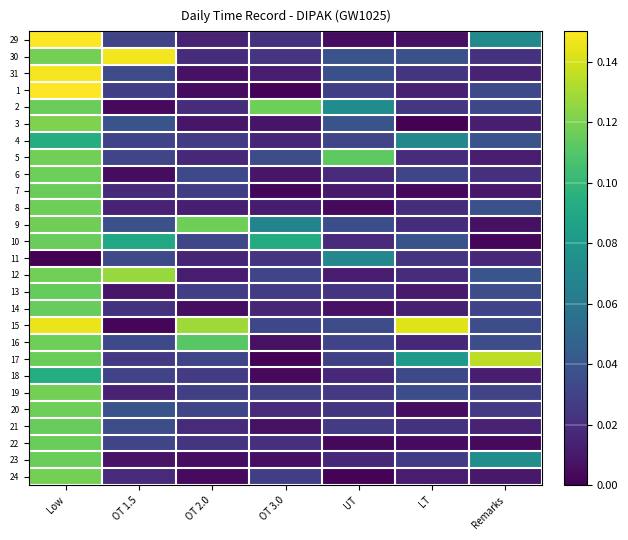

Reading left to right, extract all data points from this chart.

29: Low=0.1	OT 1.5=0.0	OT 2.0=0.0	OT 3.0=0.0	UT=0.0	LT=0.0	Remarks=0.1
30: Low=0.1	OT 1.5=0.1	OT 2.0=0.0	OT 3.0=0.0	UT=0.0	LT=0.0	Remarks=0.0
31: Low=0.1	OT 1.5=0.0	OT 2.0=0.0	OT 3.0=0.0	UT=0.0	LT=0.0	Remarks=0.0
1: Low=0.1	OT 1.5=0.0	OT 2.0=0.0	OT 3.0=0.0	UT=0.0	LT=0.0	Remarks=0.0
2: Low=0.1	OT 1.5=0.0	OT 2.0=0.0	OT 3.0=0.1	UT=0.1	LT=0.0	Remarks=0.0
3: Low=0.1	OT 1.5=0.0	OT 2.0=0.0	OT 3.0=0.0	UT=0.0	LT=0.0	Remarks=0.0
4: Low=0.1	OT 1.5=0.0	OT 2.0=0.0	OT 3.0=0.0	UT=0.0	LT=0.1	Remarks=0.0
5: Low=0.1	OT 1.5=0.0	OT 2.0=0.0	OT 3.0=0.0	UT=0.1	LT=0.0	Remarks=0.0
6: Low=0.1	OT 1.5=0.0	OT 2.0=0.0	OT 3.0=0.0	UT=0.0	LT=0.0	Remarks=0.0
7: Low=0.1	OT 1.5=0.0	OT 2.0=0.0	OT 3.0=0.0	UT=0.0	LT=0.0	Remarks=0.0
8: Low=0.1	OT 1.5=0.0	OT 2.0=0.0	OT 3.0=0.0	UT=0.0	LT=0.0	Remarks=0.0
9: Low=0.1	OT 1.5=0.0	OT 2.0=0.1	OT 3.0=0.1	UT=0.0	LT=0.0	Remarks=0.0
10: Low=0.1	OT 1.5=0.1	OT 2.0=0.0	OT 3.0=0.1	UT=0.0	LT=0.0	Remarks=0.0
11: Low=0.0	OT 1.5=0.0	OT 2.0=0.0	OT 3.0=0.0	UT=0.1	LT=0.0	Remarks=0.0
12: Low=0.1	OT 1.5=0.1	OT 2.0=0.0	OT 3.0=0.0	UT=0.0	LT=0.0	Remarks=0.0
13: Low=0.1	OT 1.5=0.0	OT 2.0=0.0	OT 3.0=0.0	UT=0.0	LT=0.0	Remarks=0.0
14: Low=0.1	OT 1.5=0.0	OT 2.0=0.0	OT 3.0=0.0	UT=0.0	LT=0.0	Remarks=0.0
15: Low=0.1	OT 1.5=0.0	OT 2.0=0.1	OT 3.0=0.0	UT=0.0	LT=0.1	Remarks=0.0
16: Low=0.1	OT 1.5=0.0	OT 2.0=0.1	OT 3.0=0.0	UT=0.0	LT=0.0	Remarks=0.0
17: Low=0.1	OT 1.5=0.0	OT 2.0=0.0	OT 3.0=0.0	UT=0.0	LT=0.1	Remarks=0.1
18: Low=0.1	OT 1.5=0.0	OT 2.0=0.0	OT 3.0=0.0	UT=0.0	LT=0.0	Remarks=0.0
19: Low=0.1	OT 1.5=0.0	OT 2.0=0.0	OT 3.0=0.0	UT=0.0	LT=0.0	Remarks=0.0
20: Low=0.1	OT 1.5=0.0	OT 2.0=0.0	OT 3.0=0.0	UT=0.0	LT=0.0	Remarks=0.0
21: Low=0.1	OT 1.5=0.0	OT 2.0=0.0	OT 3.0=0.0	UT=0.0	LT=0.0	Remarks=0.0
22: Low=0.1	OT 1.5=0.0	OT 2.0=0.0	OT 3.0=0.0	UT=0.0	LT=0.0	Remarks=0.0
23: Low=0.1	OT 1.5=0.0	OT 2.0=0.0	OT 3.0=0.0	UT=0.0	LT=0.0	Remarks=0.1
24: Low=0.1	OT 1.5=0.0	OT 2.0=0.0	OT 3.0=0.0	UT=0.0	LT=0.0	Remarks=0.0